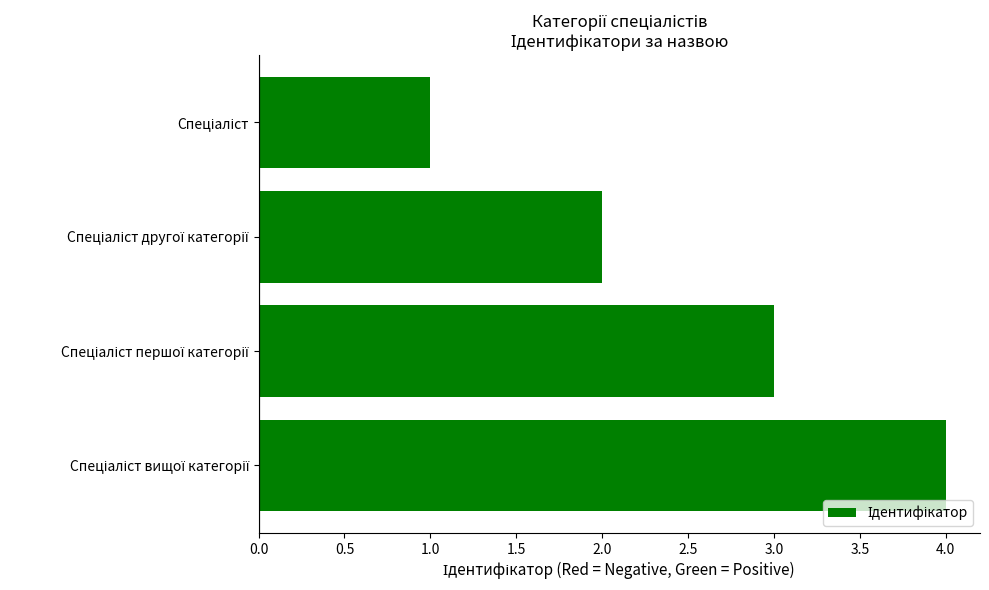

What is the greatest value displayed?

4